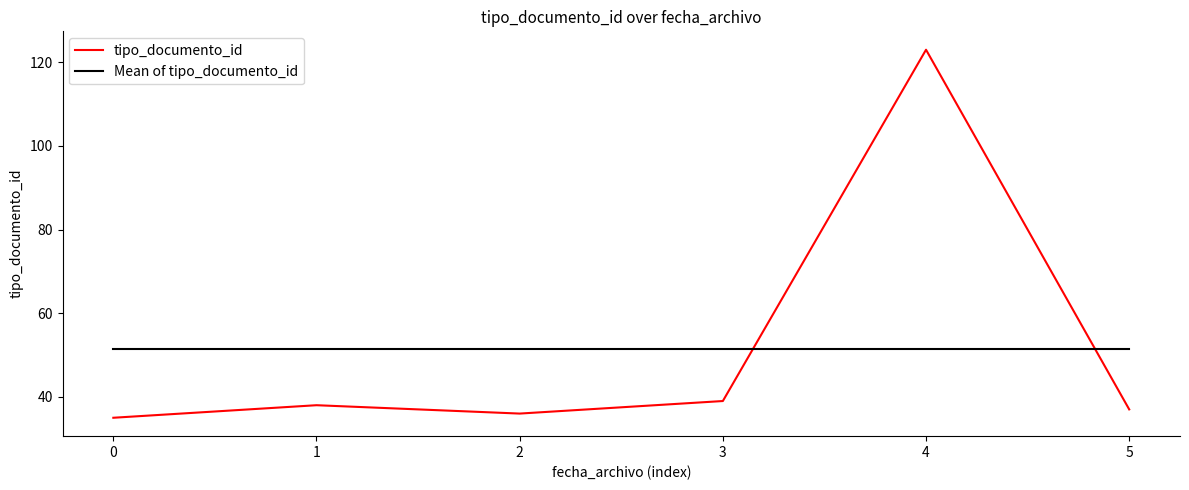

Rank the series at 2 from highest to lowest value.

Mean of tipo_documento_id, tipo_documento_id